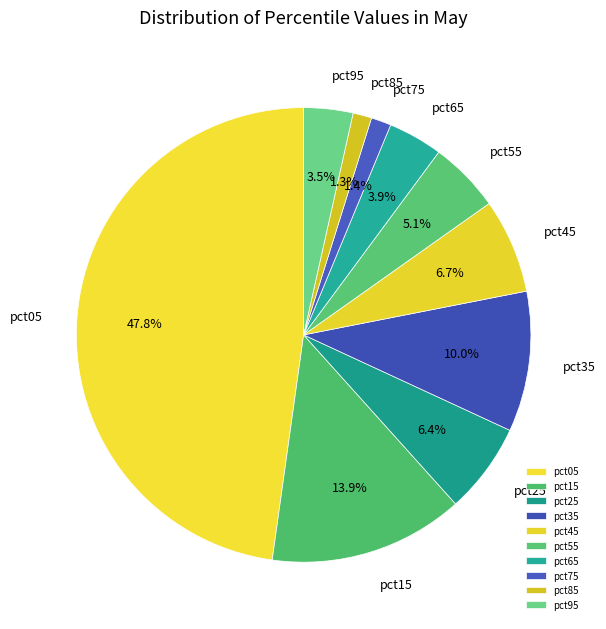

Which has a higher value, pct45 or pct05?

pct05